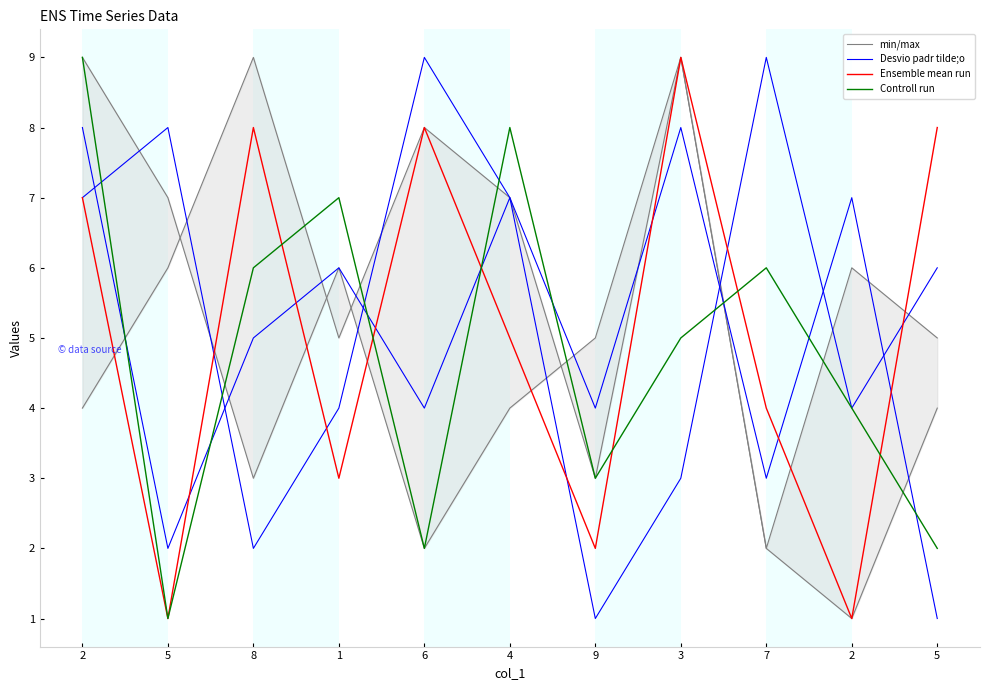

List the series in order of their peak value, lowest first.

min/max, Desvio padr tilde;o, Ensemble mean run, Controll run